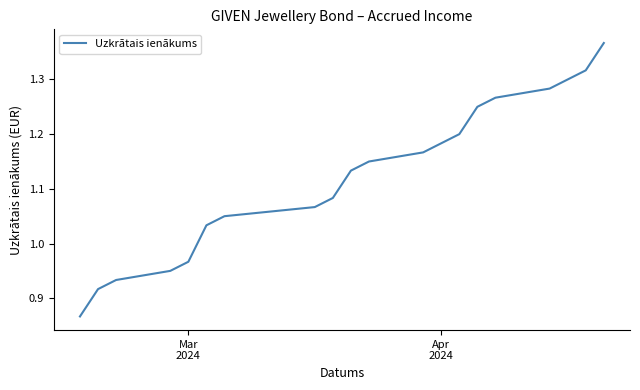

What is the difference between the maximum and minimum values?

0.5